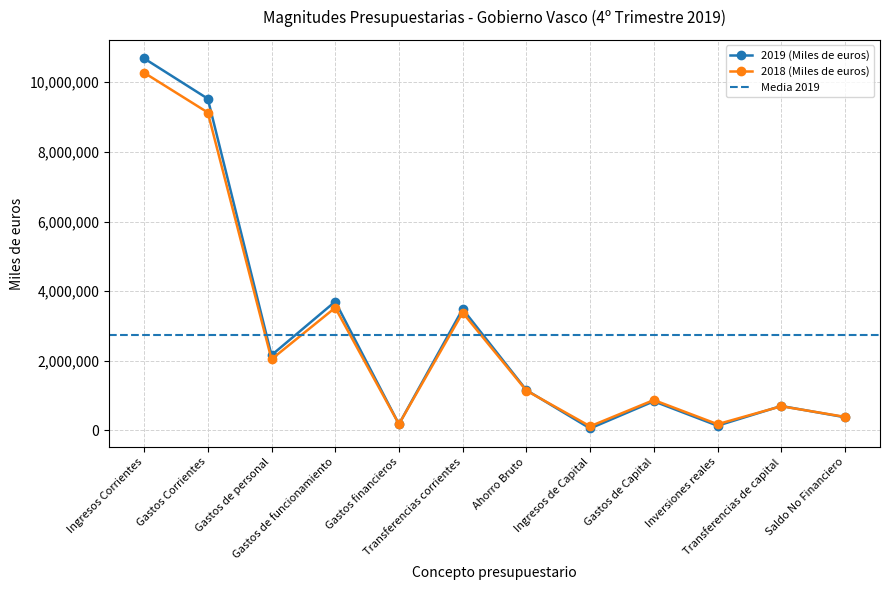

At which label does 2019 (Miles de euros) first exceed 1158297?

Ingresos Corrientes